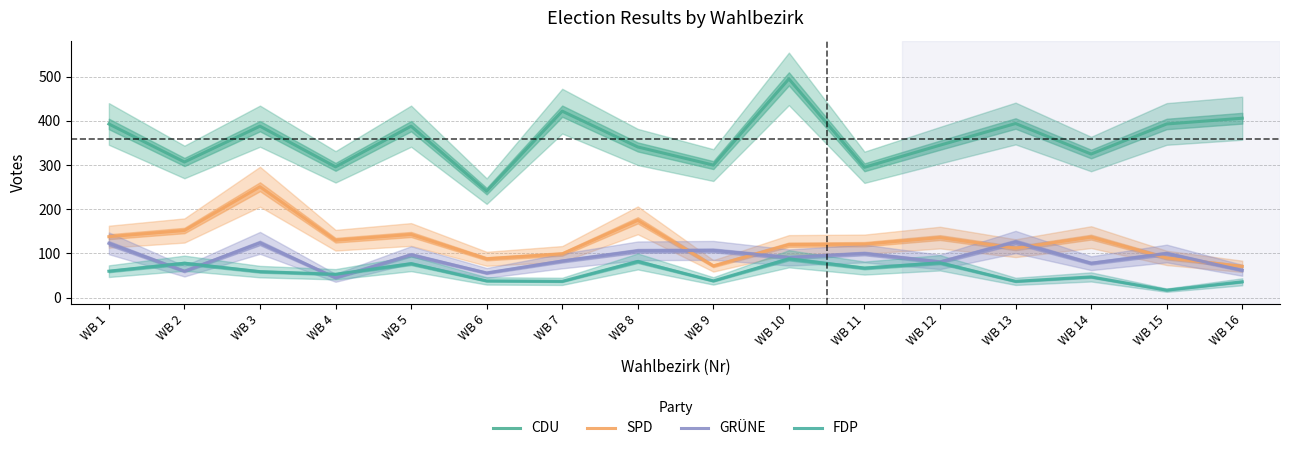

What is the difference between the highest and lowest values at WB 13?

357